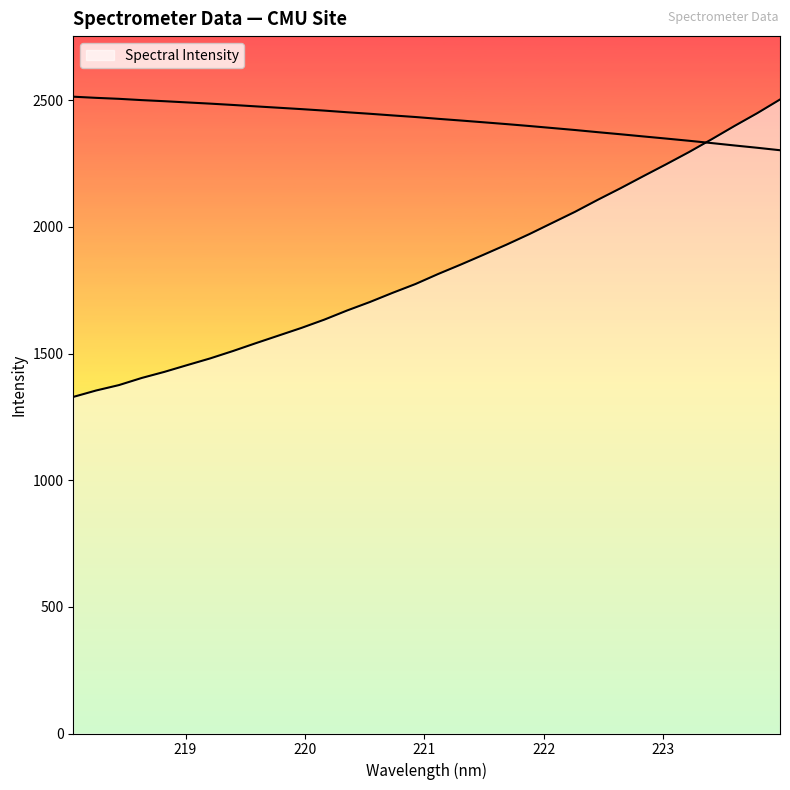

Read the value at 220.3533.

1669.7